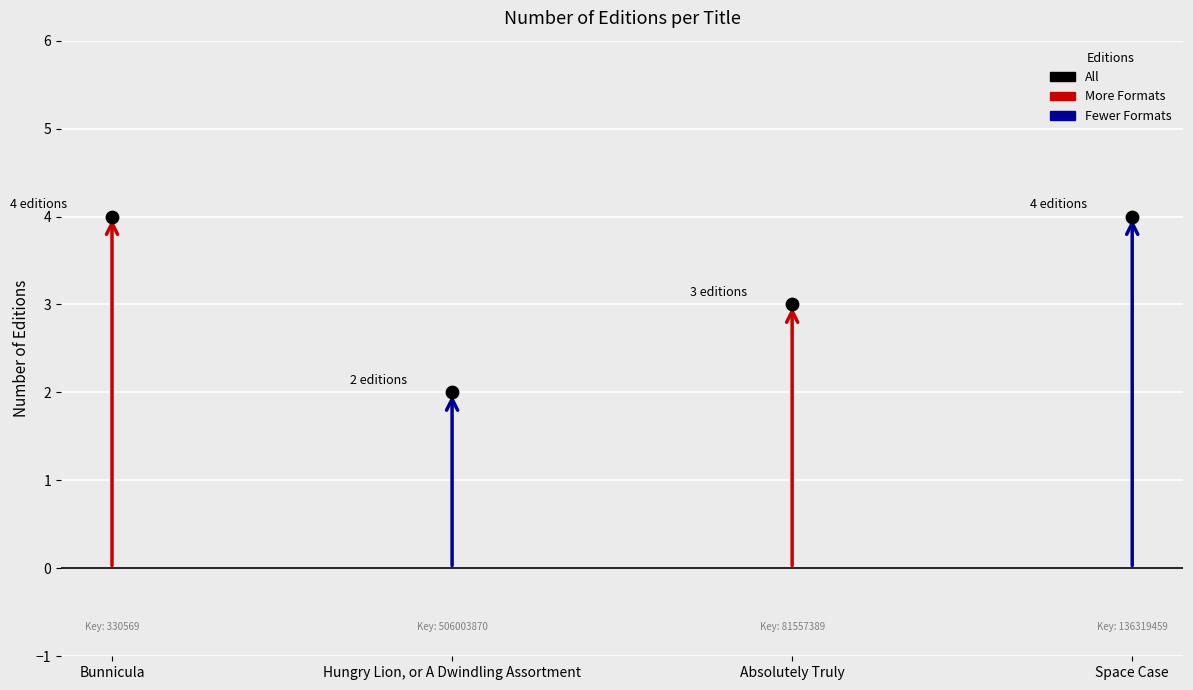

What is the ratio of the value at Bunnicula to the value at Absolutely Truly?

1.3